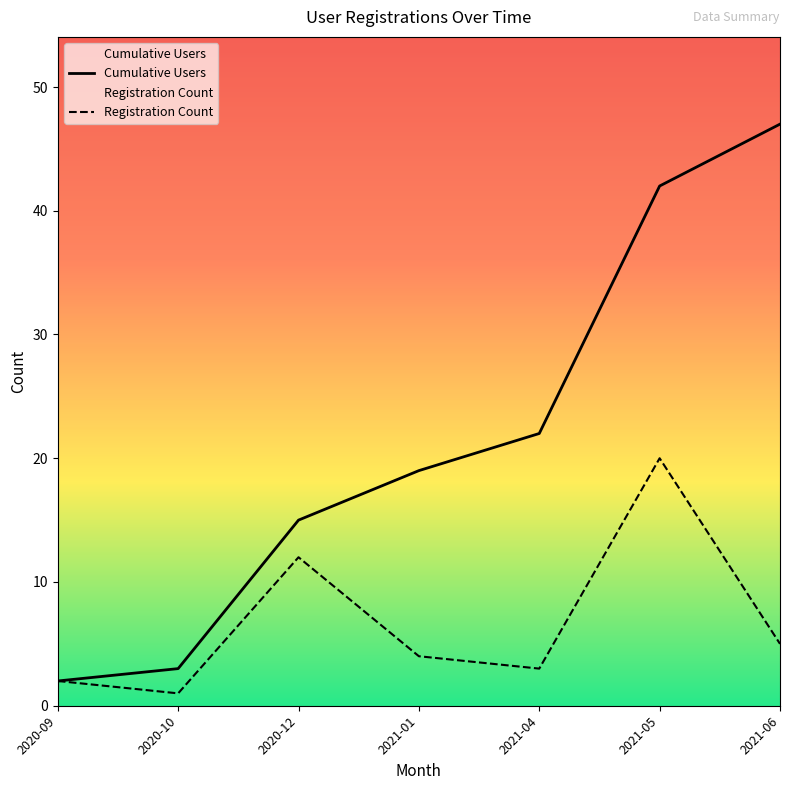

True or false: Cumulative Users has more than 0 points higher than both neighbors.

False